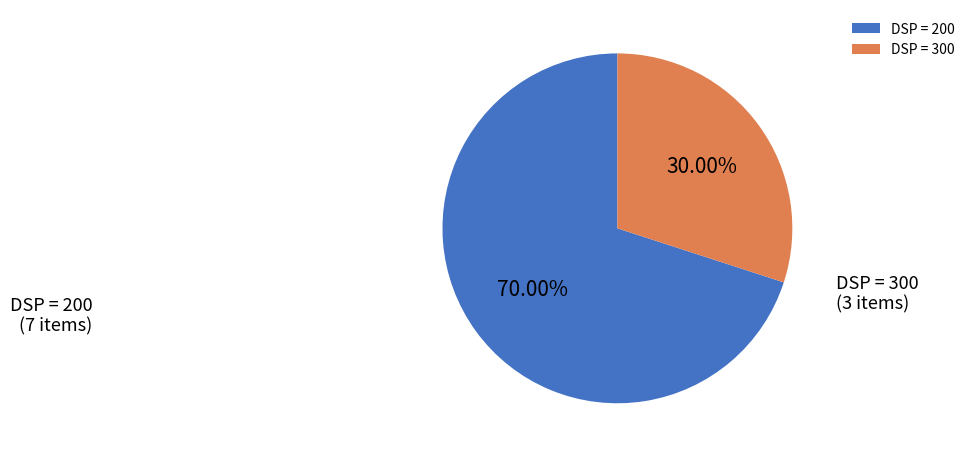

Combined, do DSP = 200 and DSP = 300 account for over 50%?

Yes